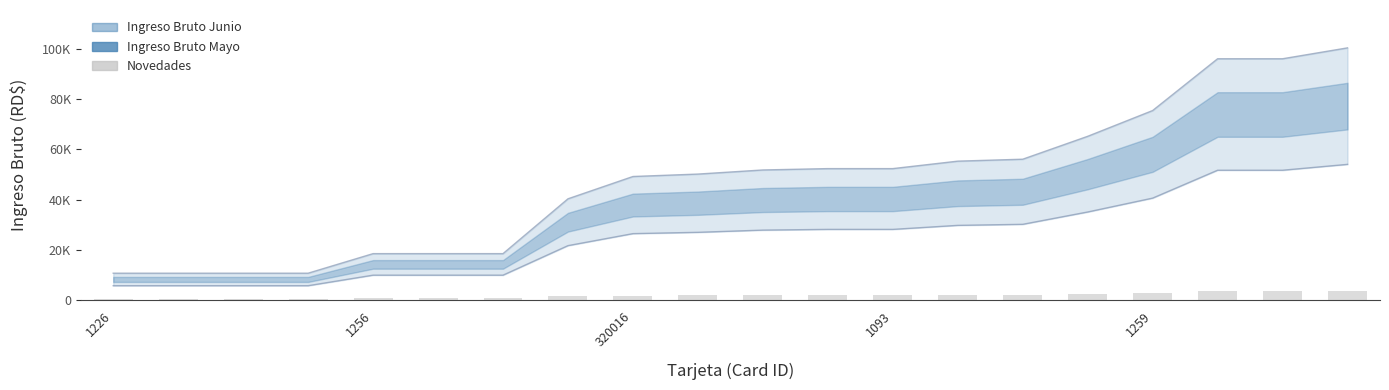

What is the label of the 7th bar from the right?

13